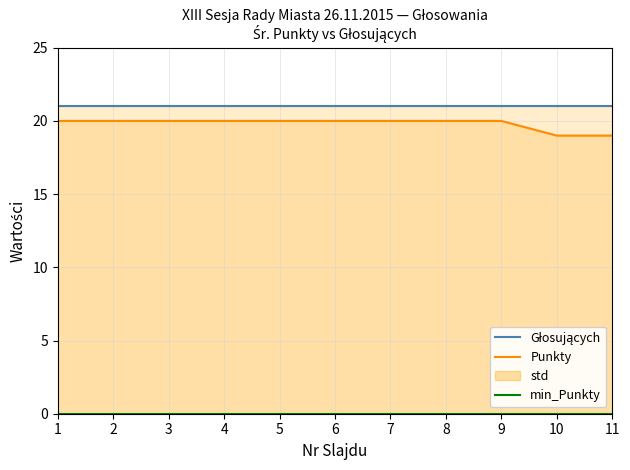

True or false: Głosujących and Punkty cross at least once.

False